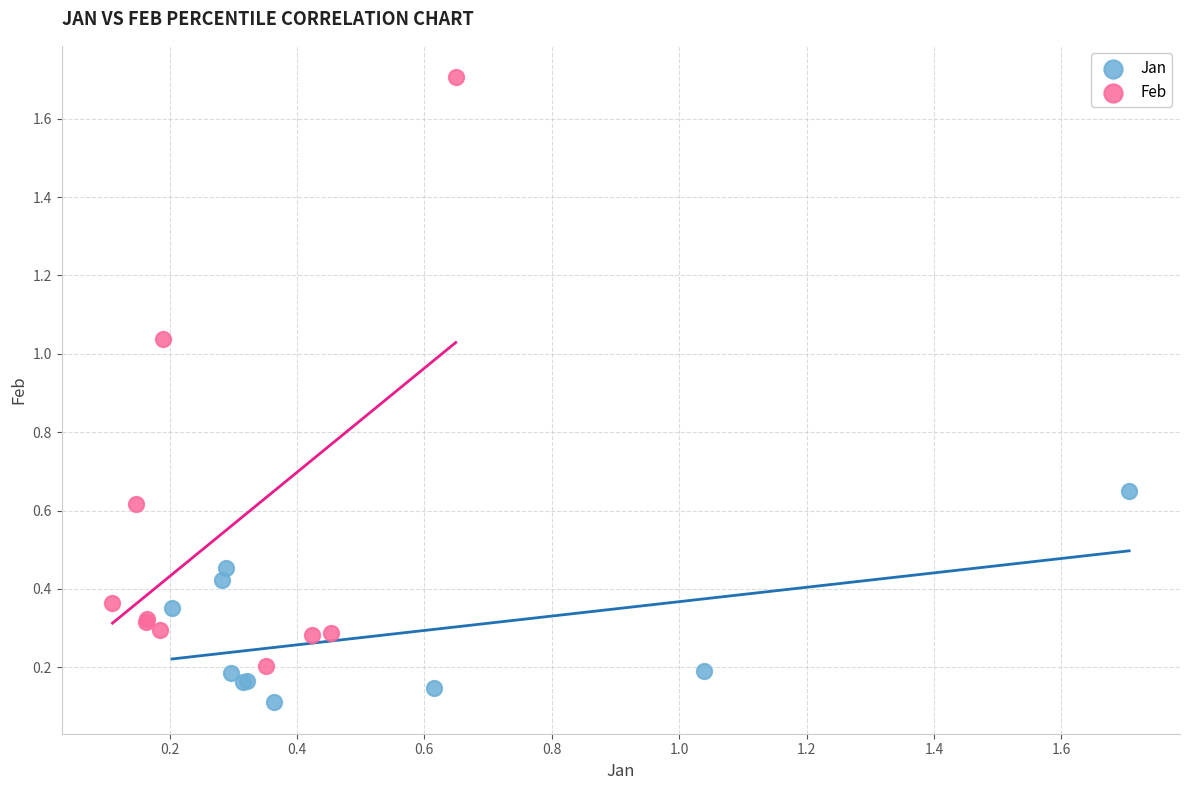

Which series contains the highest Y value?

Feb